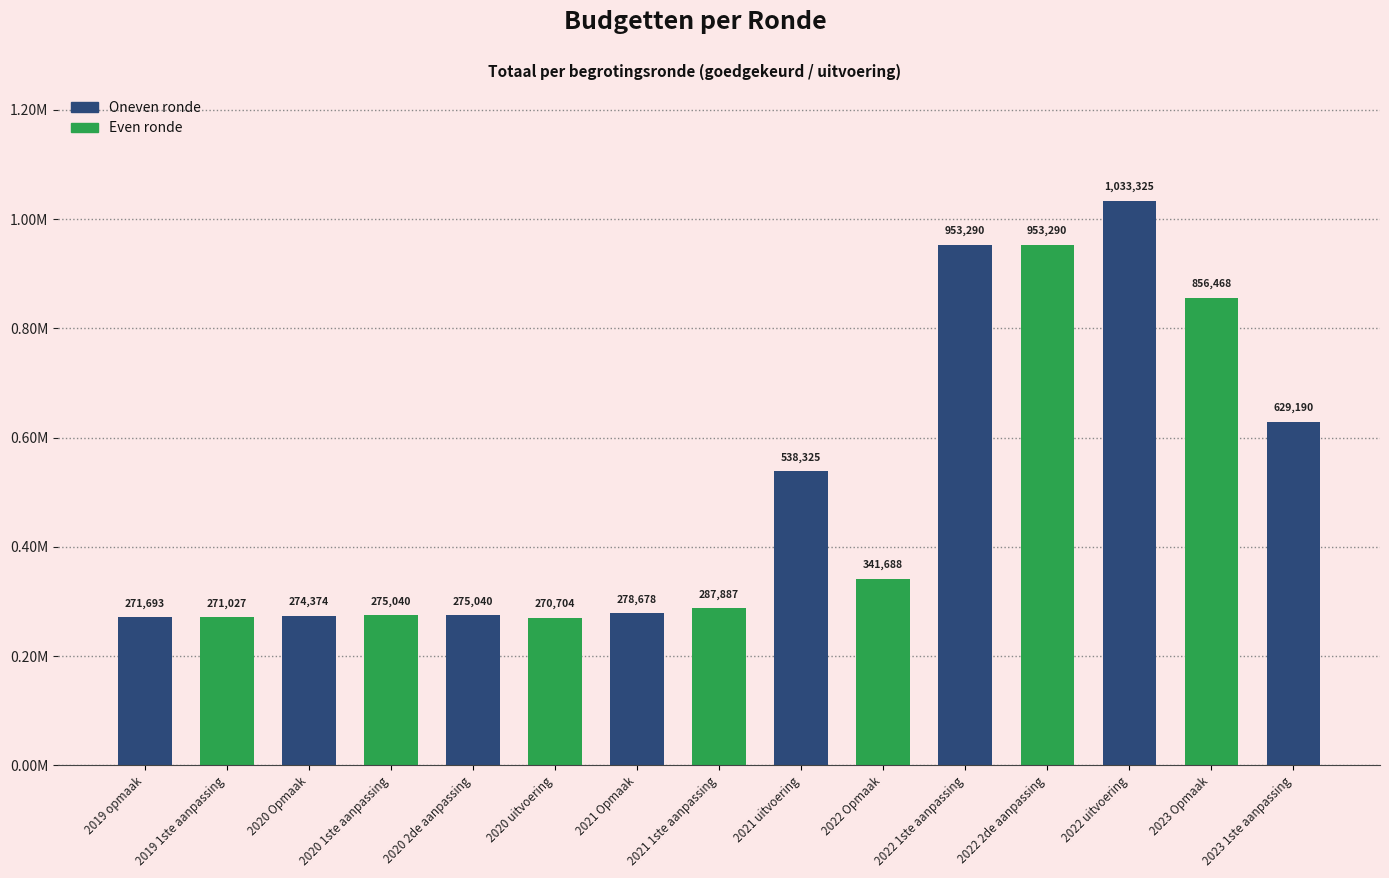

Reading left to right, extract all data points from this chart.

2019 opmaak=271693	2019 1ste aanpassing=271027	2020 Opmaak=274374	2020 1ste aanpassing=275040	2020 2de aanpassing=275040	2020 uitvoering=270704	2021 Opmaak=278678	2021 1ste aanpassing=287887	2021 uitvoering=538325	2022 Opmaak=341688	2022 1ste aanpassing=953290	2022 2de aanpassing=953290	2022 uitvoering=1033325	2023 Opmaak=856468	2023 1ste aanpassing=629190